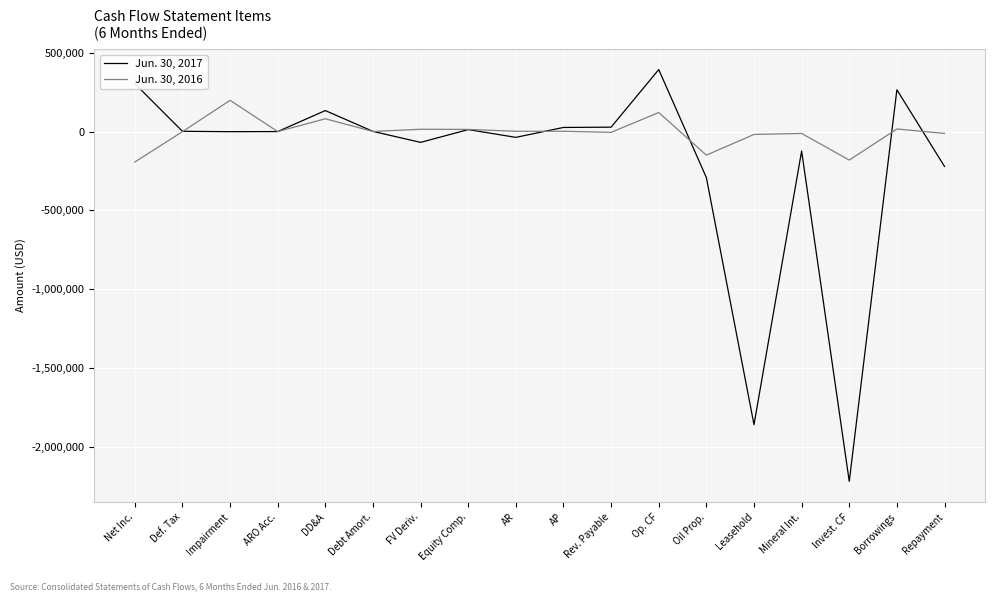

What is the average value of the Jun. 30, 2017 series?

-202713